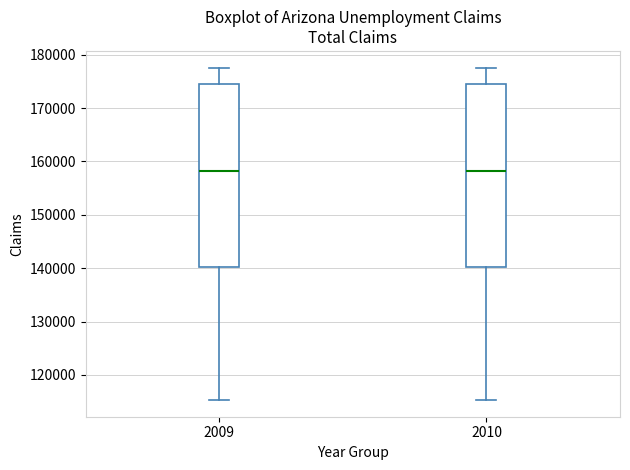

Where is the lower edge of the box at x = 2009 on the y-axis? The values are not printed on the chart, so give them approximately, as read against the axis.

140000